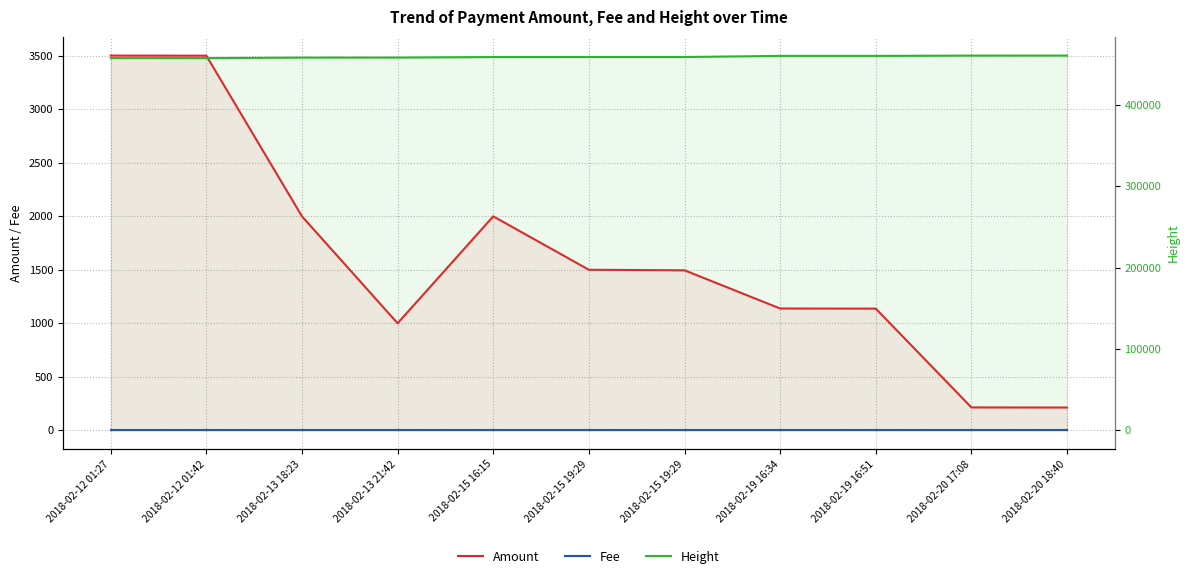

What is the difference between the highest and lowest values at 2018-02-12 01:42?

457540